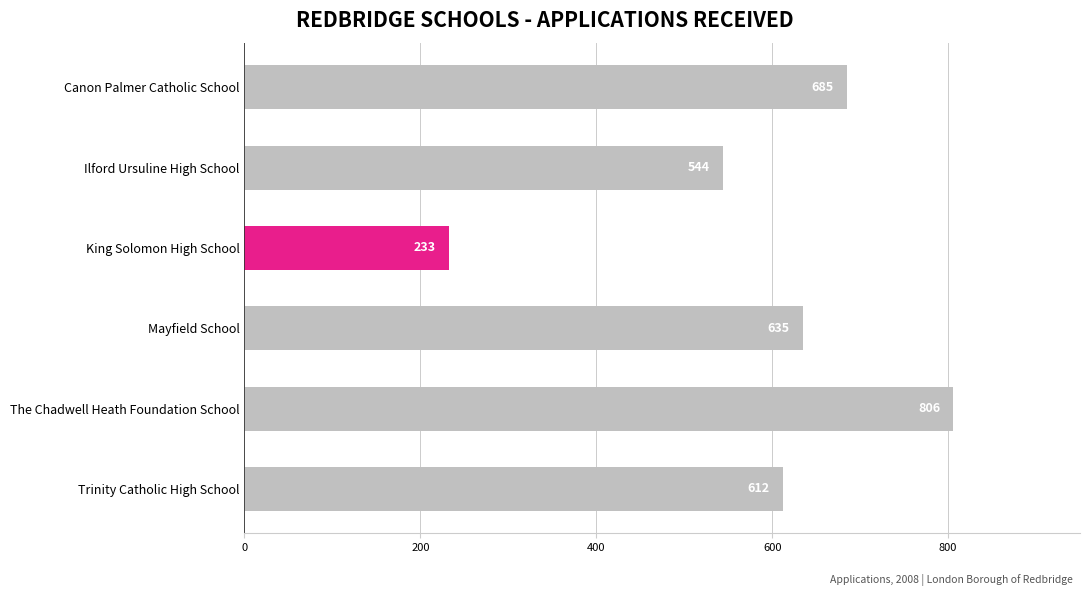

What is the change in value from King Solomon High School to Ilford Ursuline High School?

+311